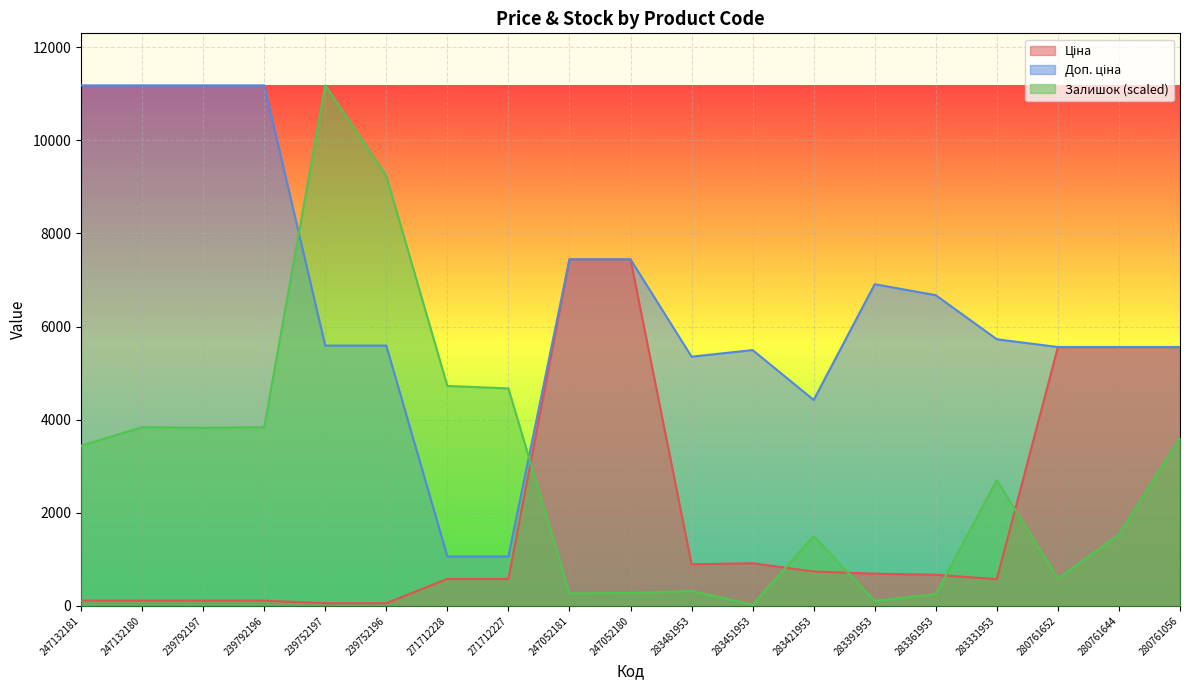

Between 283481953 and 239752196, which is larger?

283481953